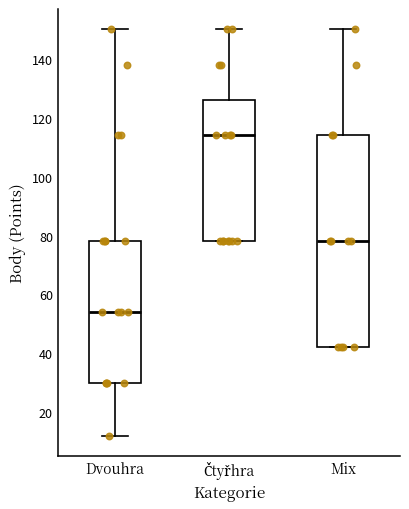

Reading left to right, transcribe this box plot: for each box, give where its median line is, the range the box spans, and where its two whiskers end, as read against the y-axis. The values are not printed on the chart, so give them approximately, as read against the axis.

Dvouhra: median 54, box 30 to 78, whiskers 12 to 150
Čtyřhra: median 114, box 78 to 126, whiskers 78 to 150
Mix: median 78, box 42 to 114, whiskers 42 to 150